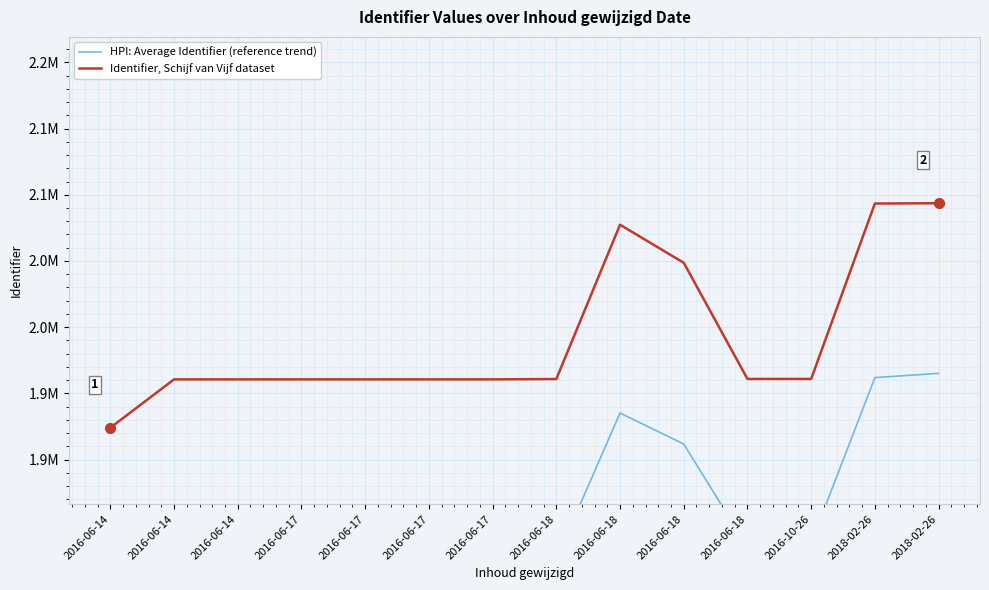

What is the average value of the HPI: Average Identifier (reference trend) series?

1851818.7